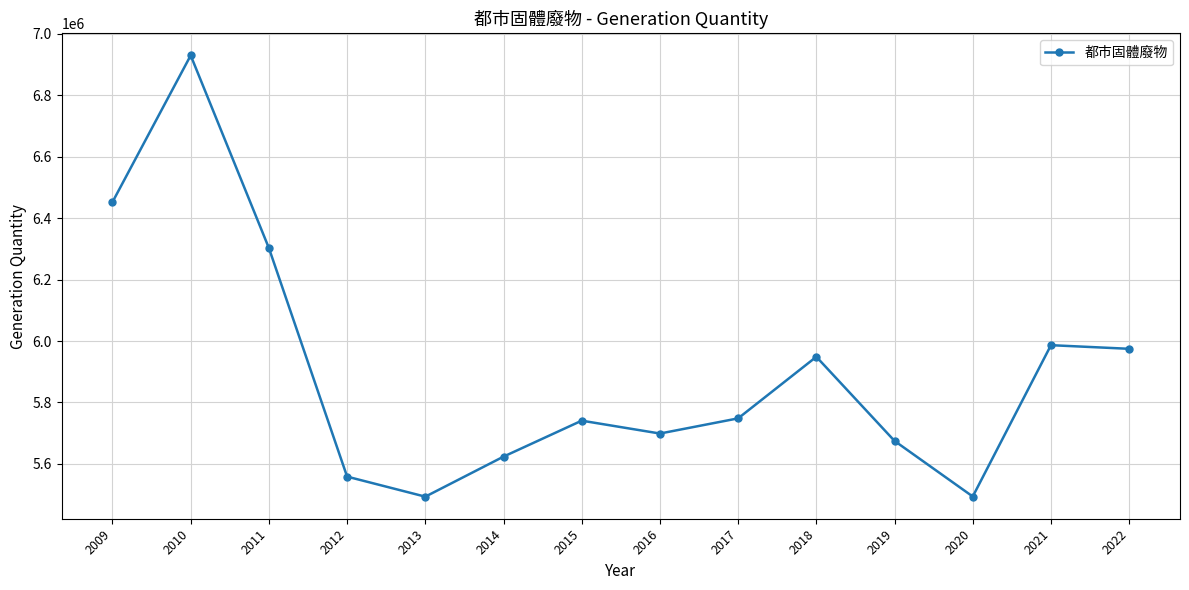

Approximately how many times larger is the value at 2015 compared to 2021?

1.0